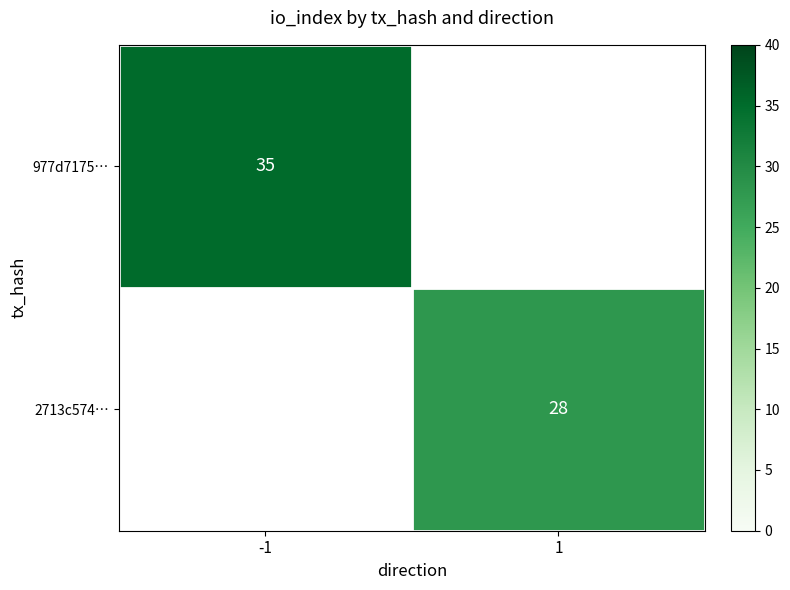

The 977d7175… series shows 59 at -1. True or false?

False